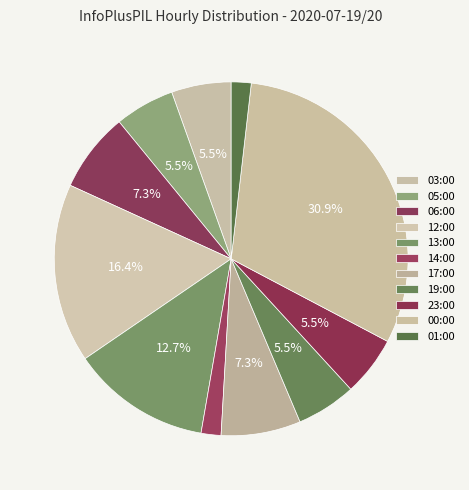

How many segments does this pie chart have?

11